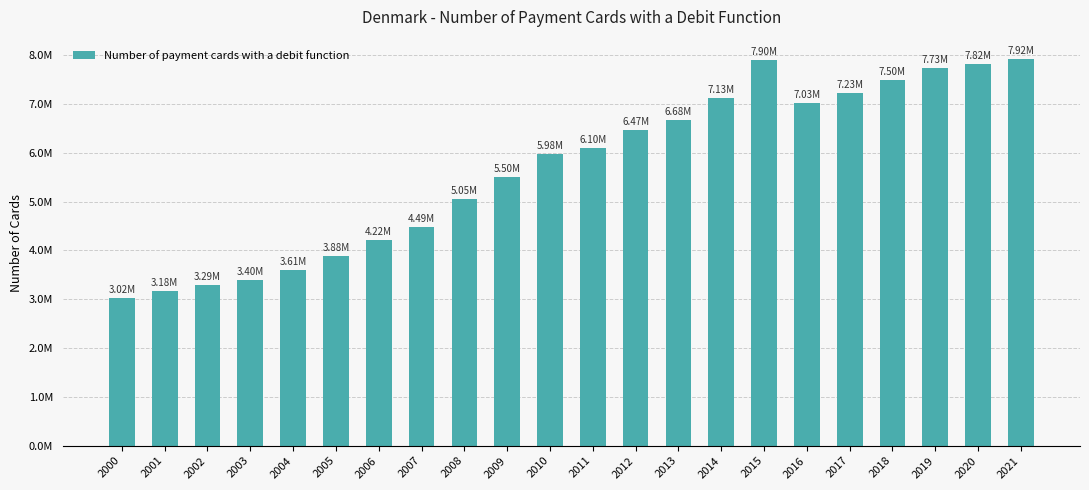

Does the chart contain any negative values?

No